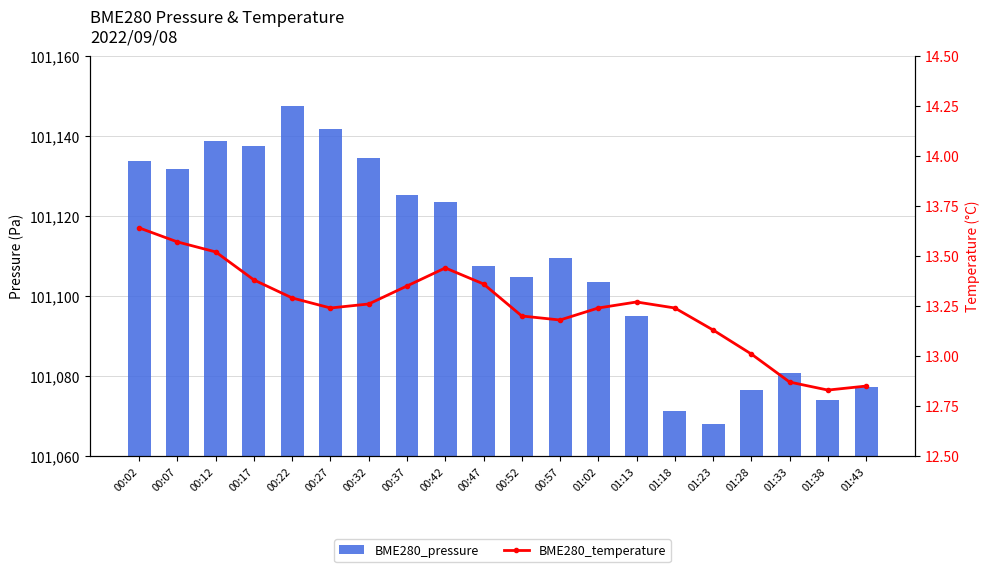

How many values in the BME280_pressure series exceed 109?

10